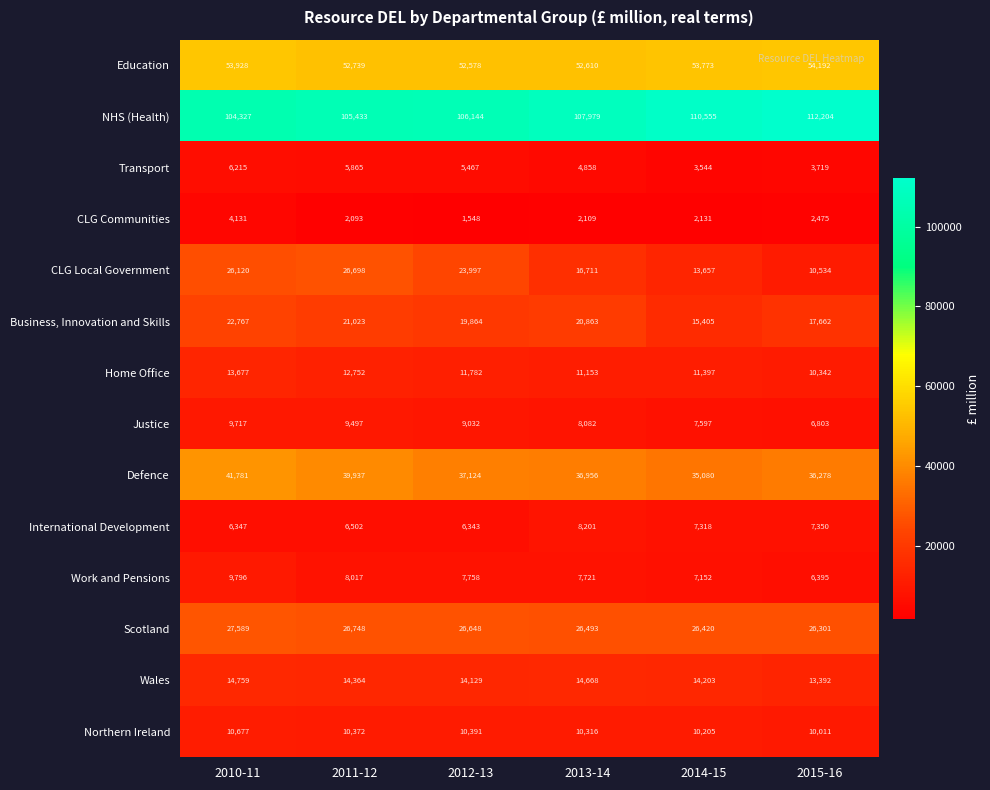

At which label does Justice reach its minimum?

2015-16